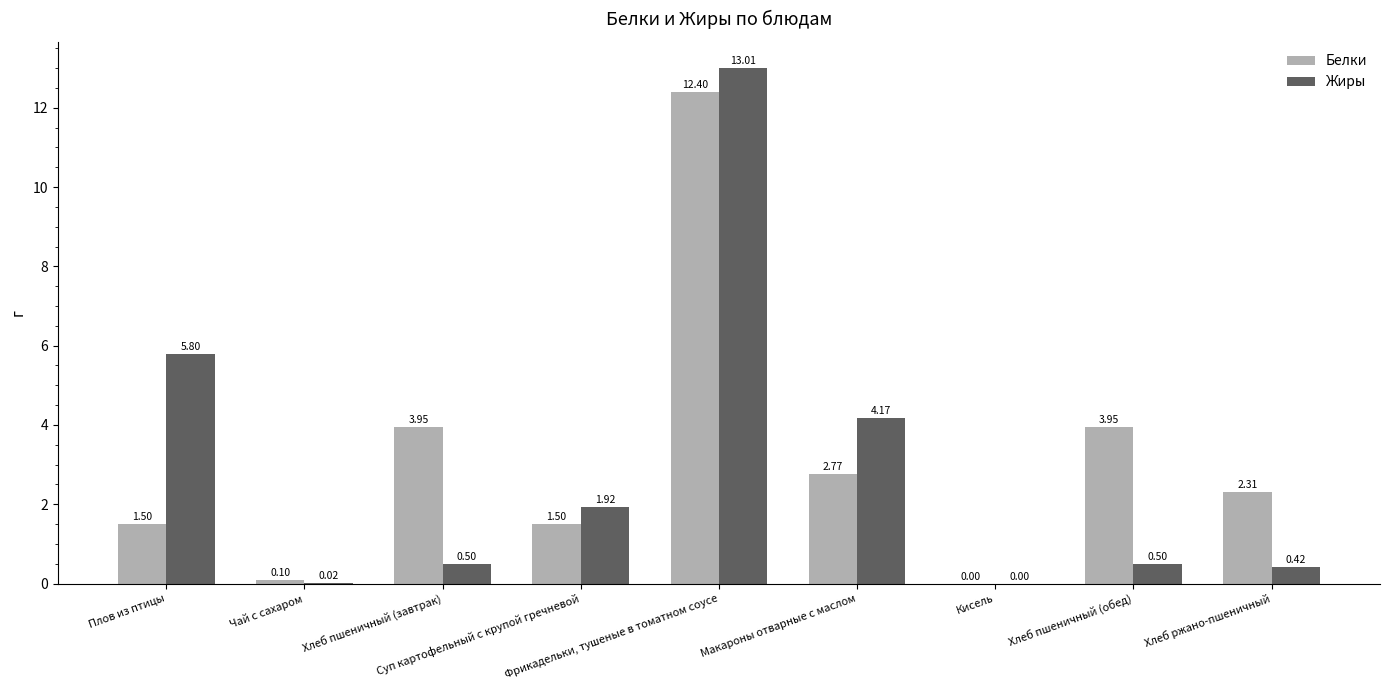

Which series has the largest total across all categories?

Белки